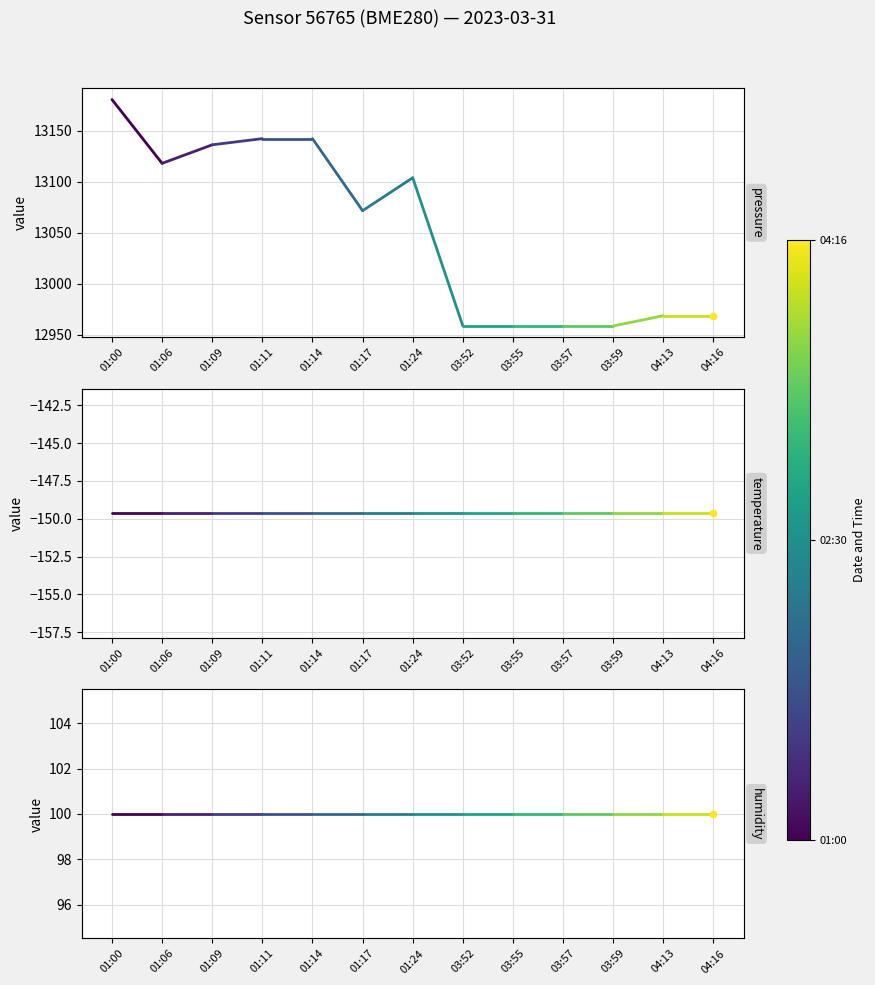

At how many categories does at least one series exceed 2947?

2